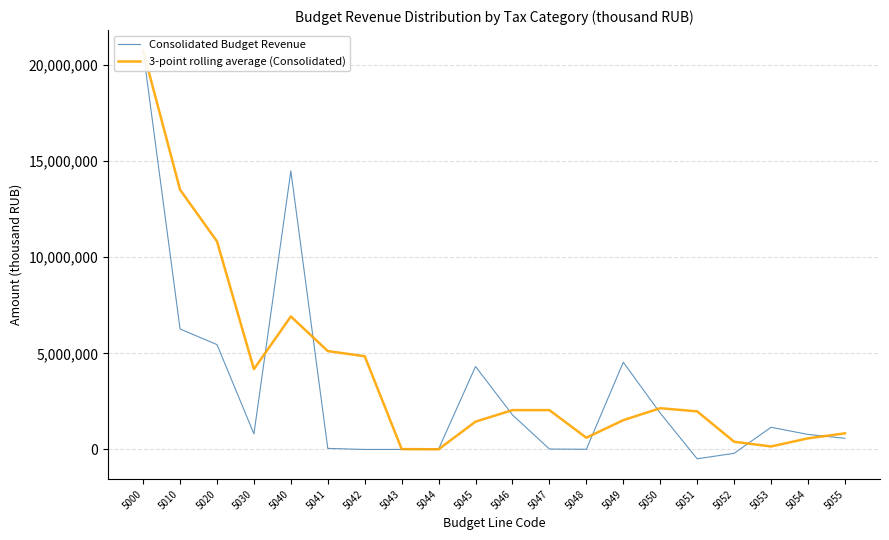

How many positive values does the Consolidated Budget Revenue series have?

17